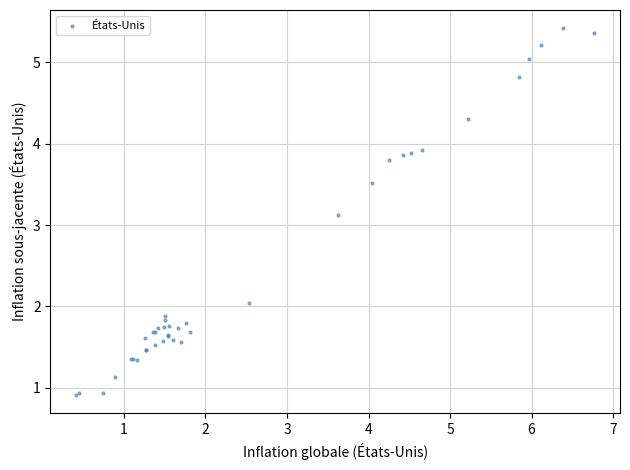

What Y value in the scatter plot is closest to 3?

3.1